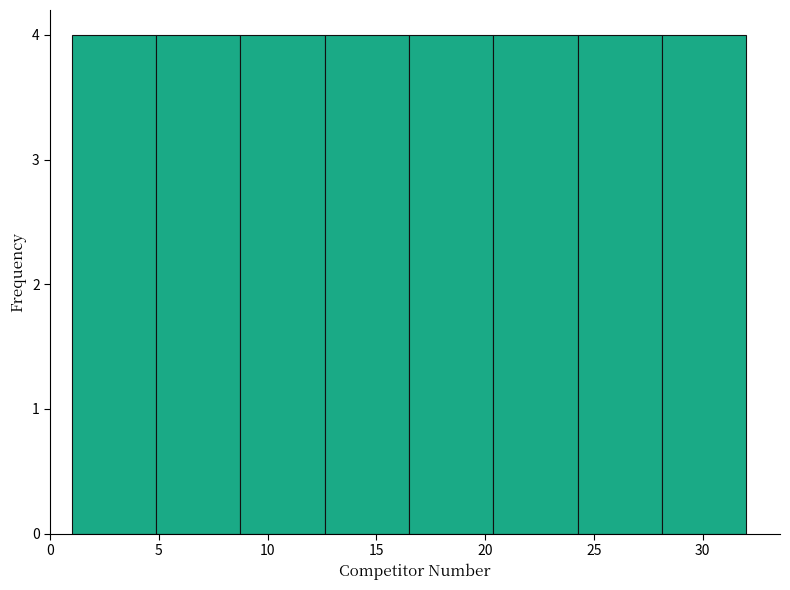

What is the height of the bar covering 12.5 to 16.5 on the x-axis? Neither the bar edges nor the heights are printed on the chart, so give them approximately, as read against the axes.

4